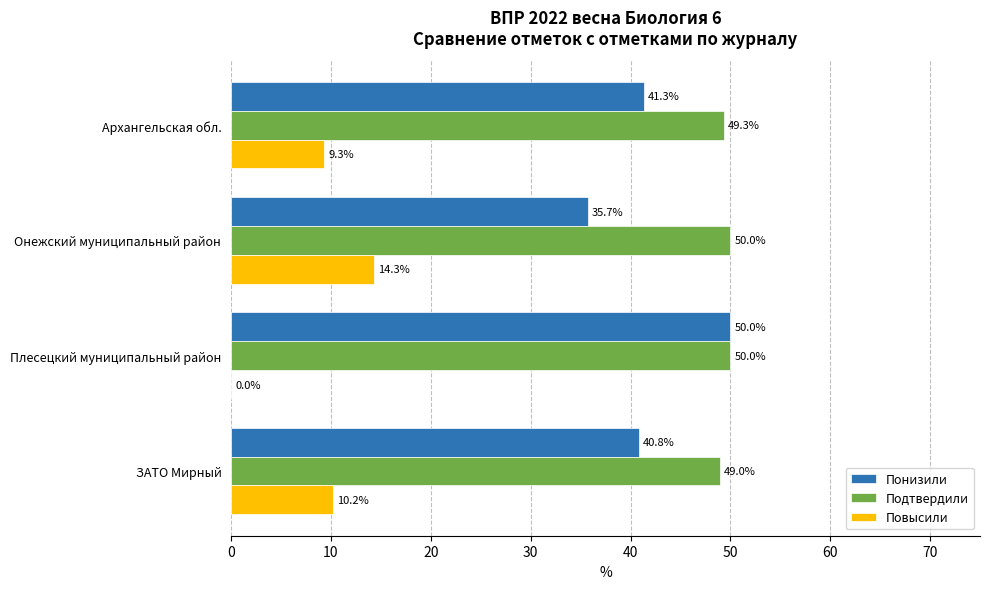

Which series has the largest total across all categories?

Подтвердили